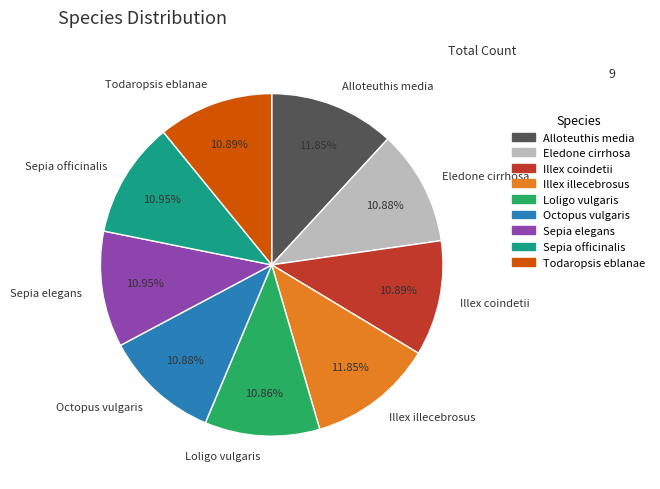

What is the ratio of the value at Octopus vulgaris to the value at Todaropsis eblanae?

1.0